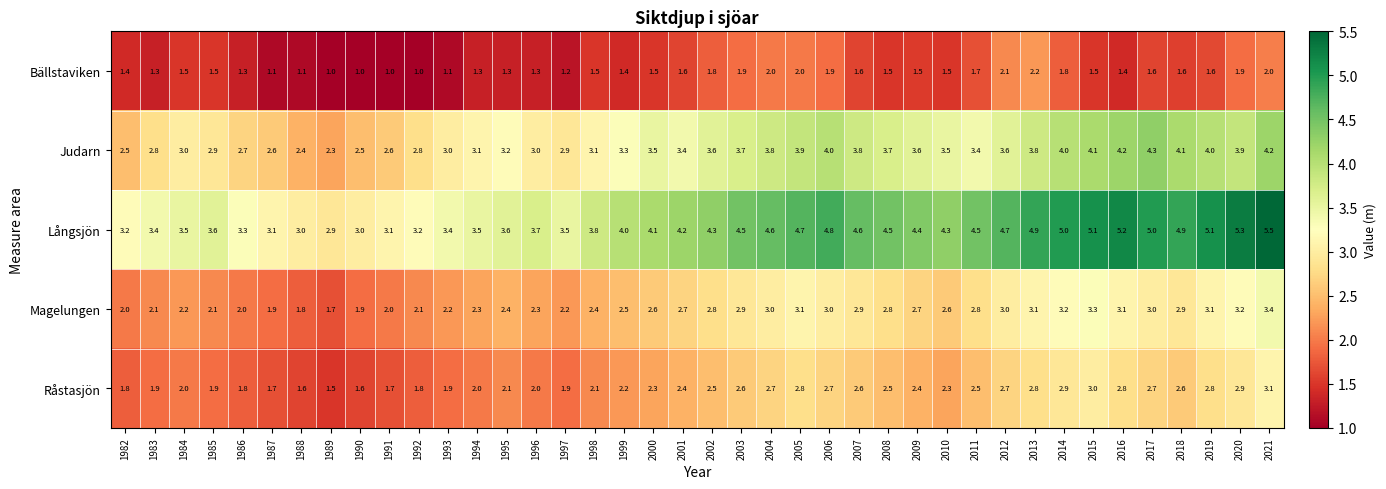

The Råstasjön series shows 4.6 at 2003. True or false?

False